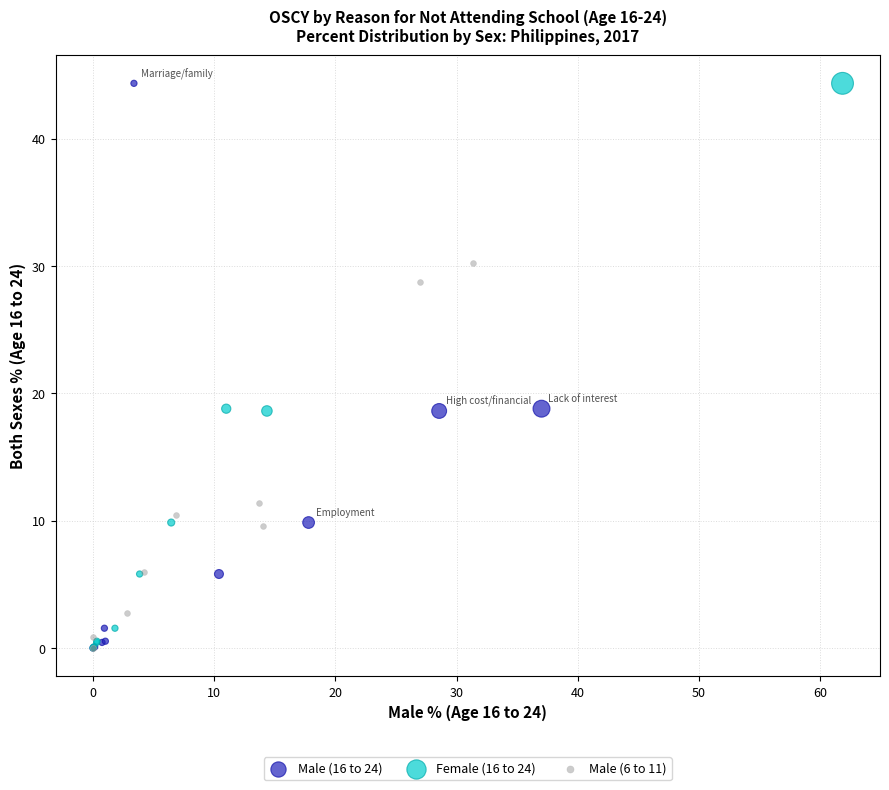

What are all the series names shown in the legend?

Male (16 to 24), Female (16 to 24), Male (6 to 11)